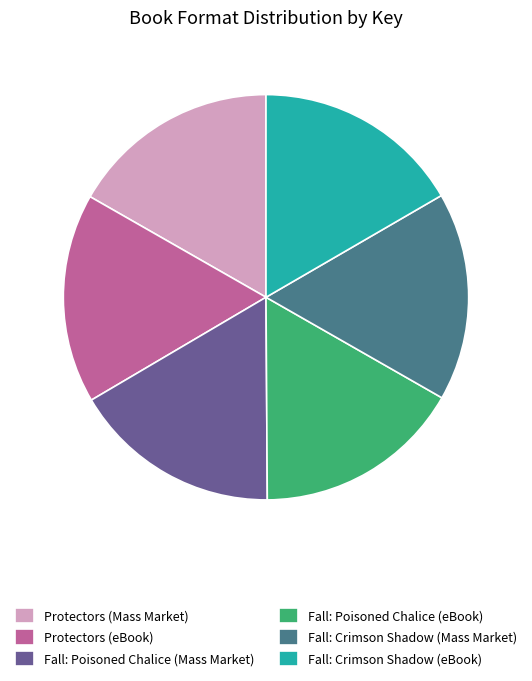

The Fall: Crimson Shadow (Mass Market) slice represents 12% of the pie. True or false?

False